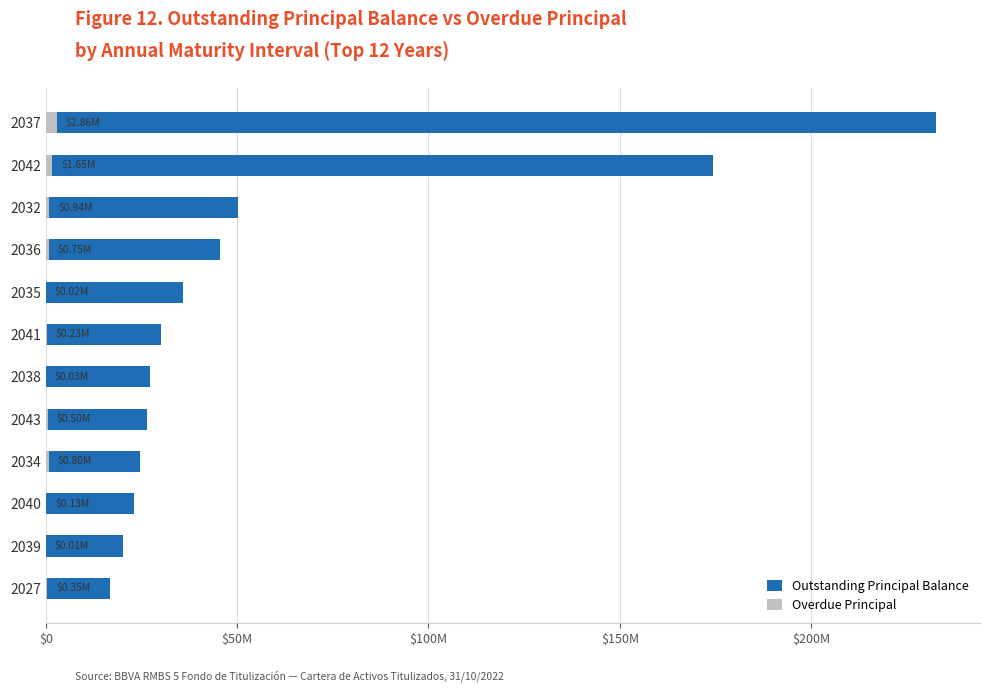

What is the sum of all Overdue Principal values?

8287295.7